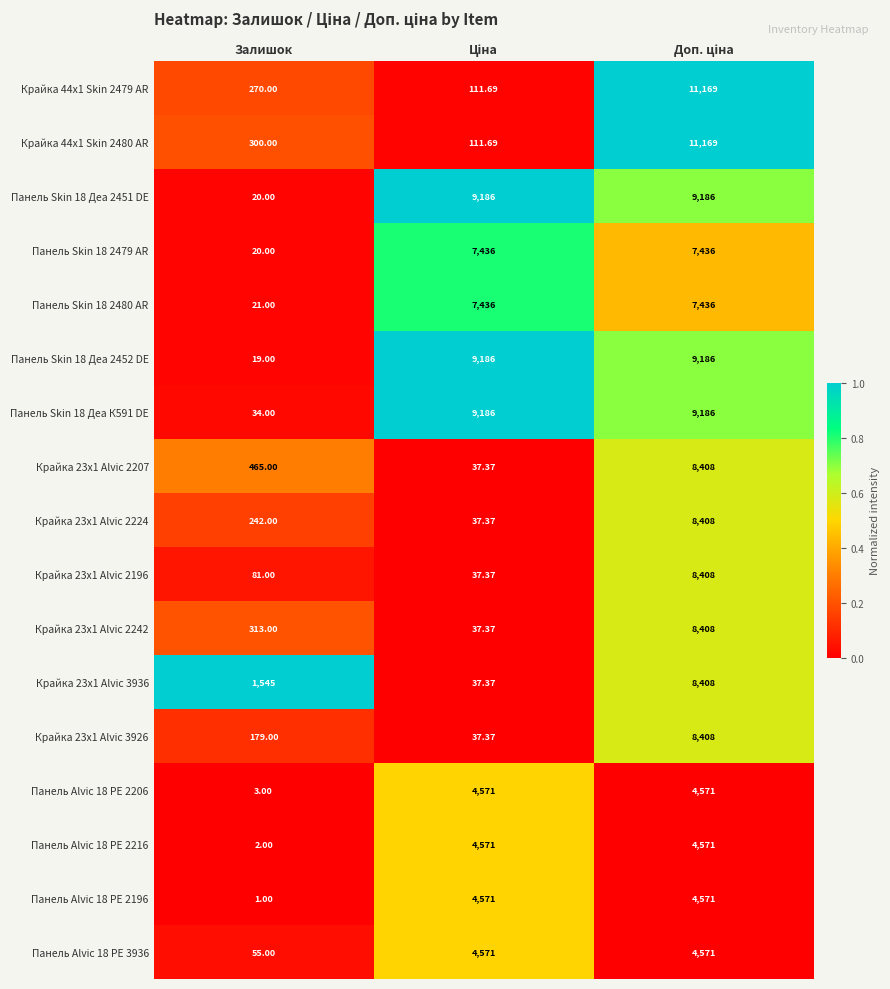

Which label corresponds to the smallest value in the chart?

Залишок